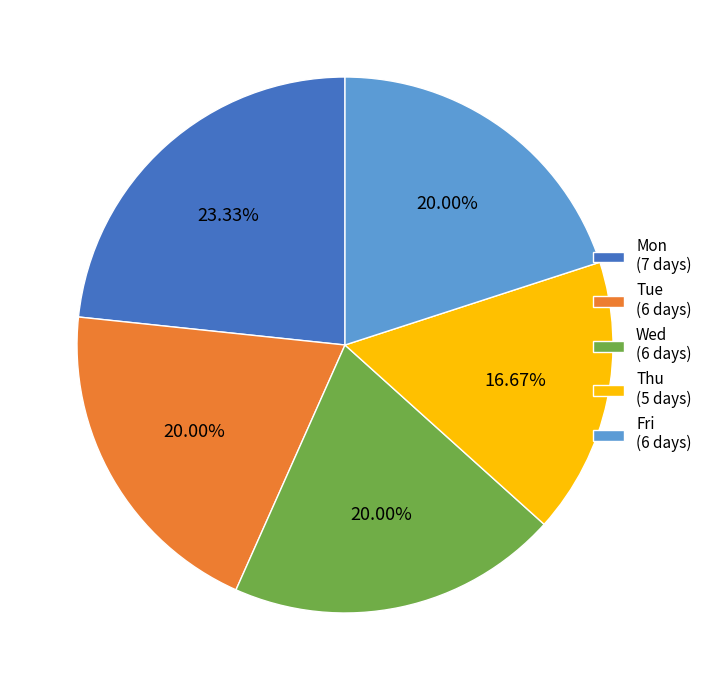

To the nearest percent, what is the average slice percentage?

20%